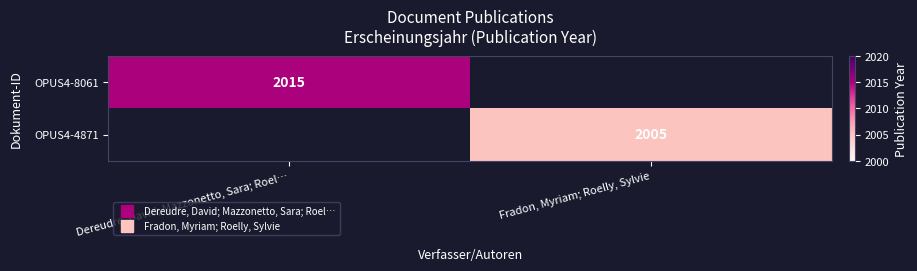

What is the average value of the OPUS4-4871 series?

1002